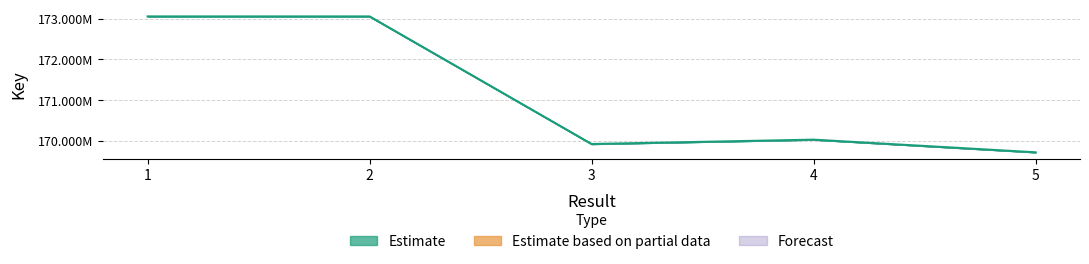

What is the sum of all values?

855794598